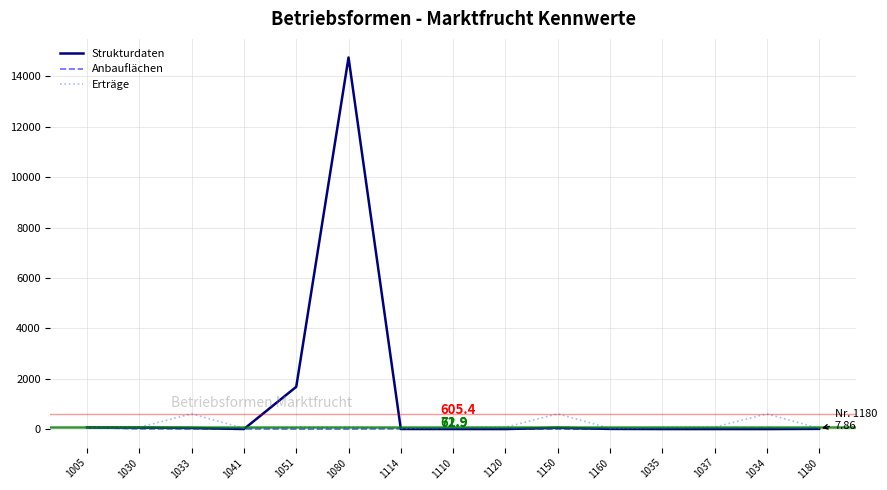

How many values in the Erträge series exceed 61?

11